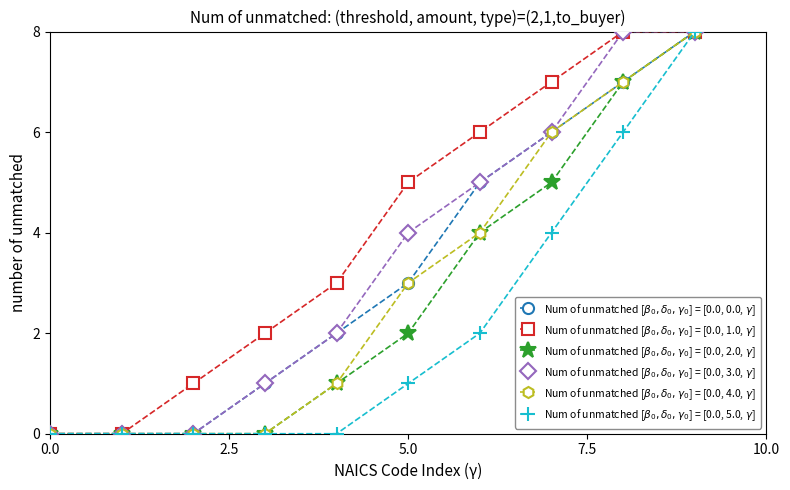

What is the value of the Num of unmatched [$\beta_0,\delta_0,\gamma_0$] = [0.0, 1.0, $\gamma$] point at the 8th from the left?

7